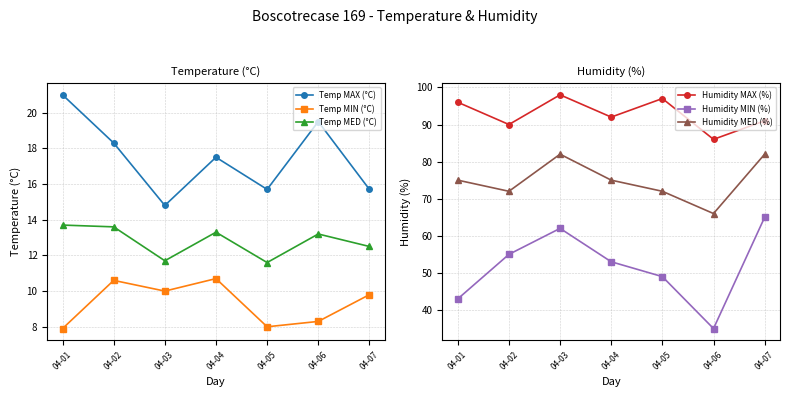

Rank the categories by Temp MED (°C) value from lowest to highest.

04-05, 04-03, 04-07, 04-06, 04-04, 04-02, 04-01